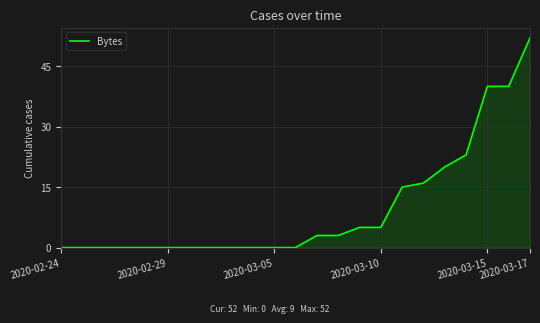

What is the sum of all values?

222